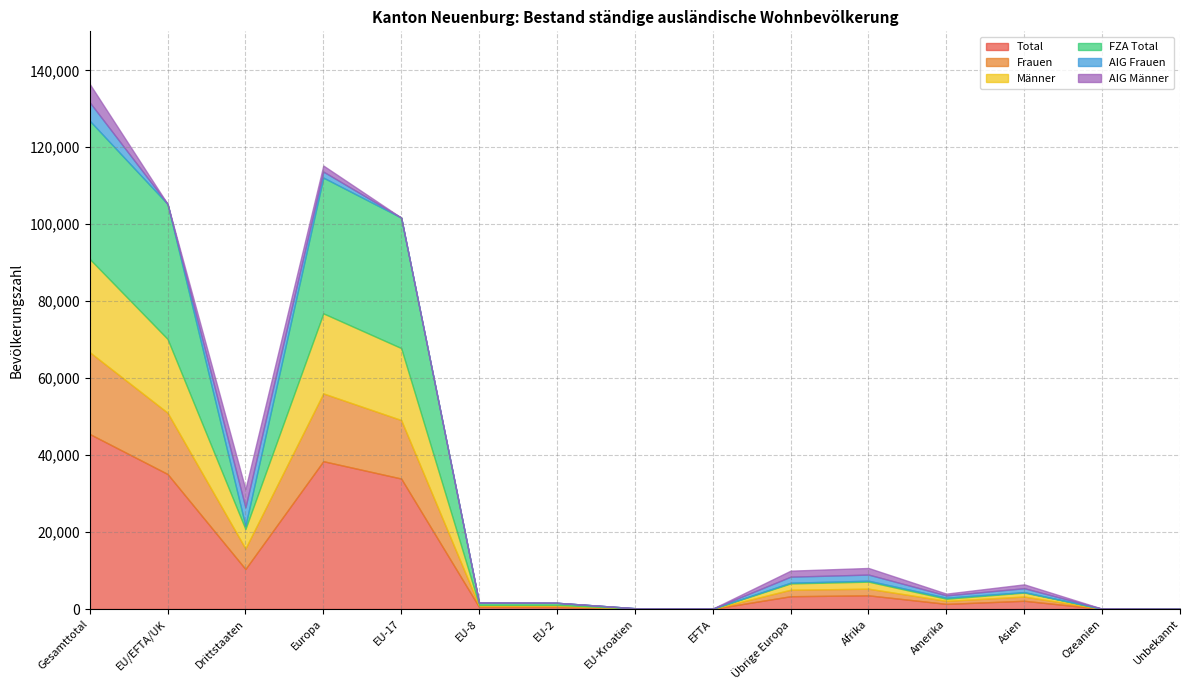

How many distinct data groups are displayed?

6